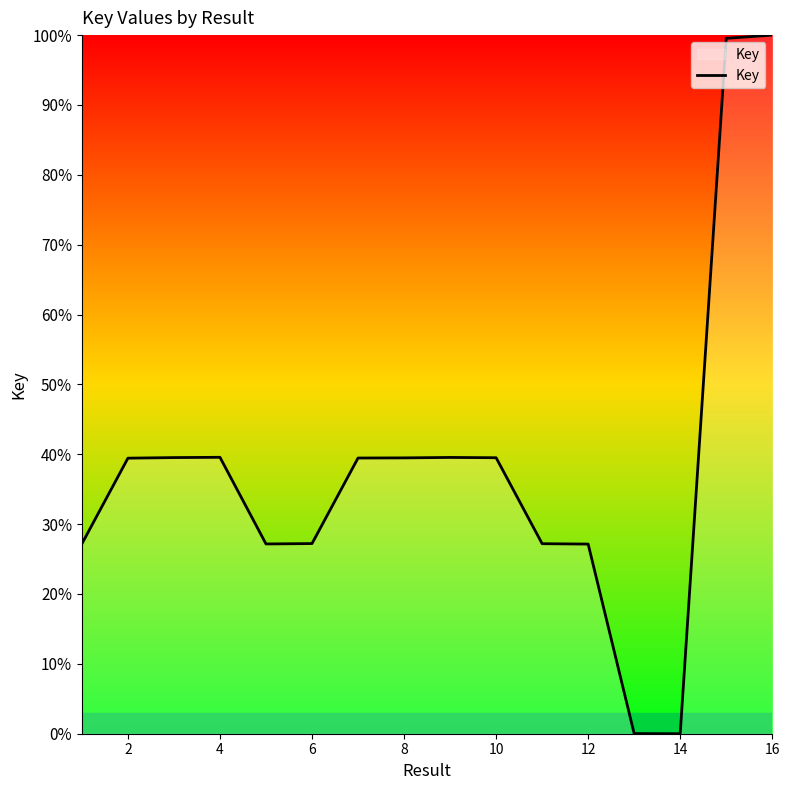

What is the difference between the maximum and minimum values?

100.0